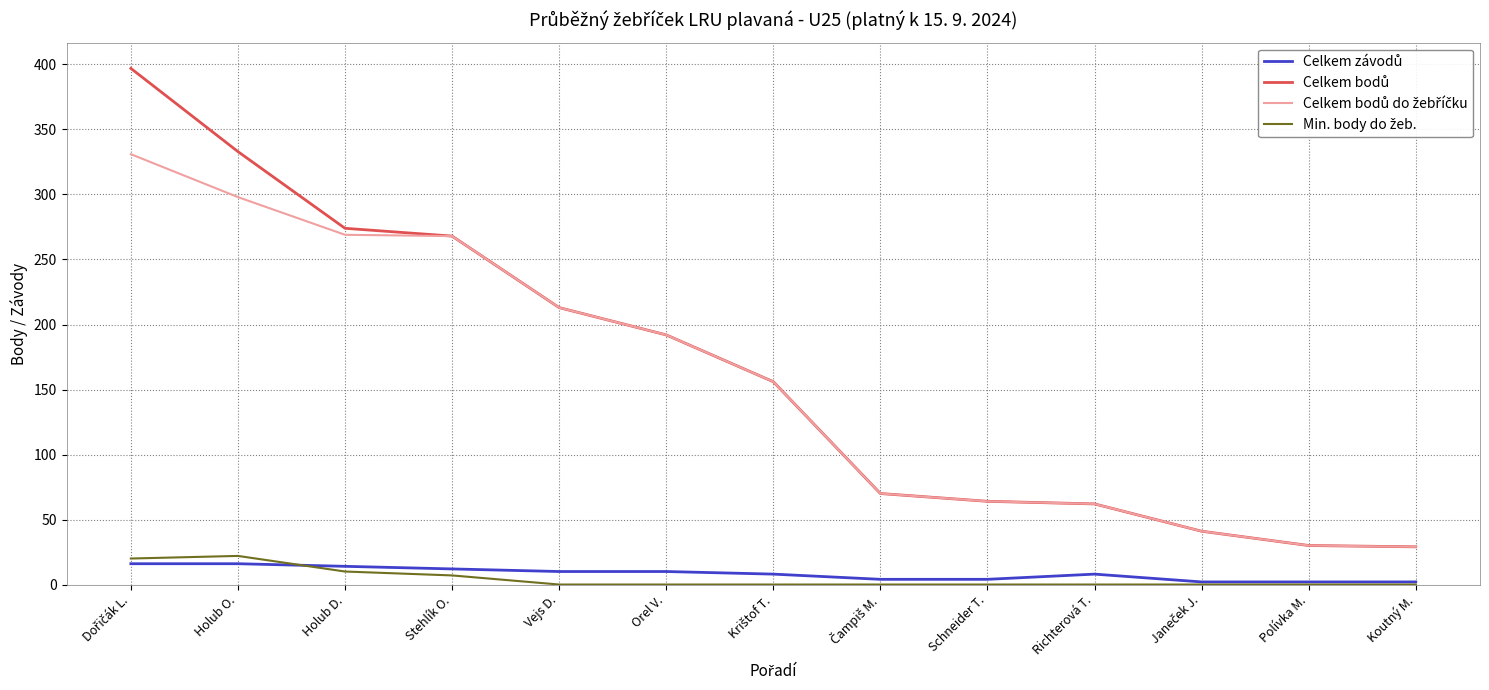

What is the maximum value shown in the chart?

397